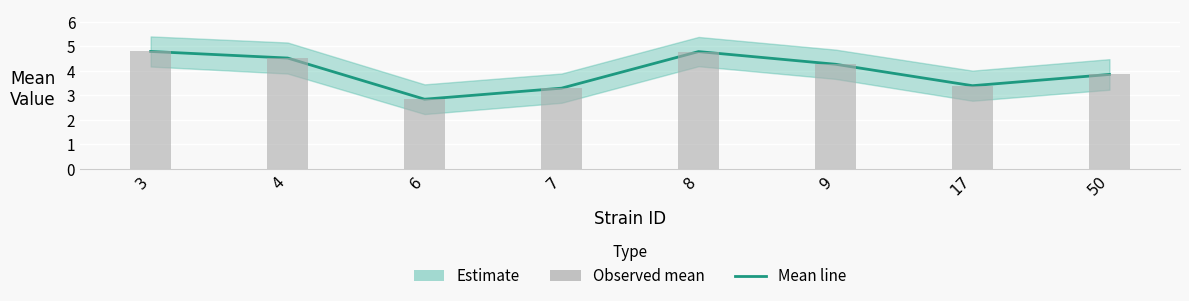

What is the difference between the maximum and minimum values in the Mean (bar) series?

1.9